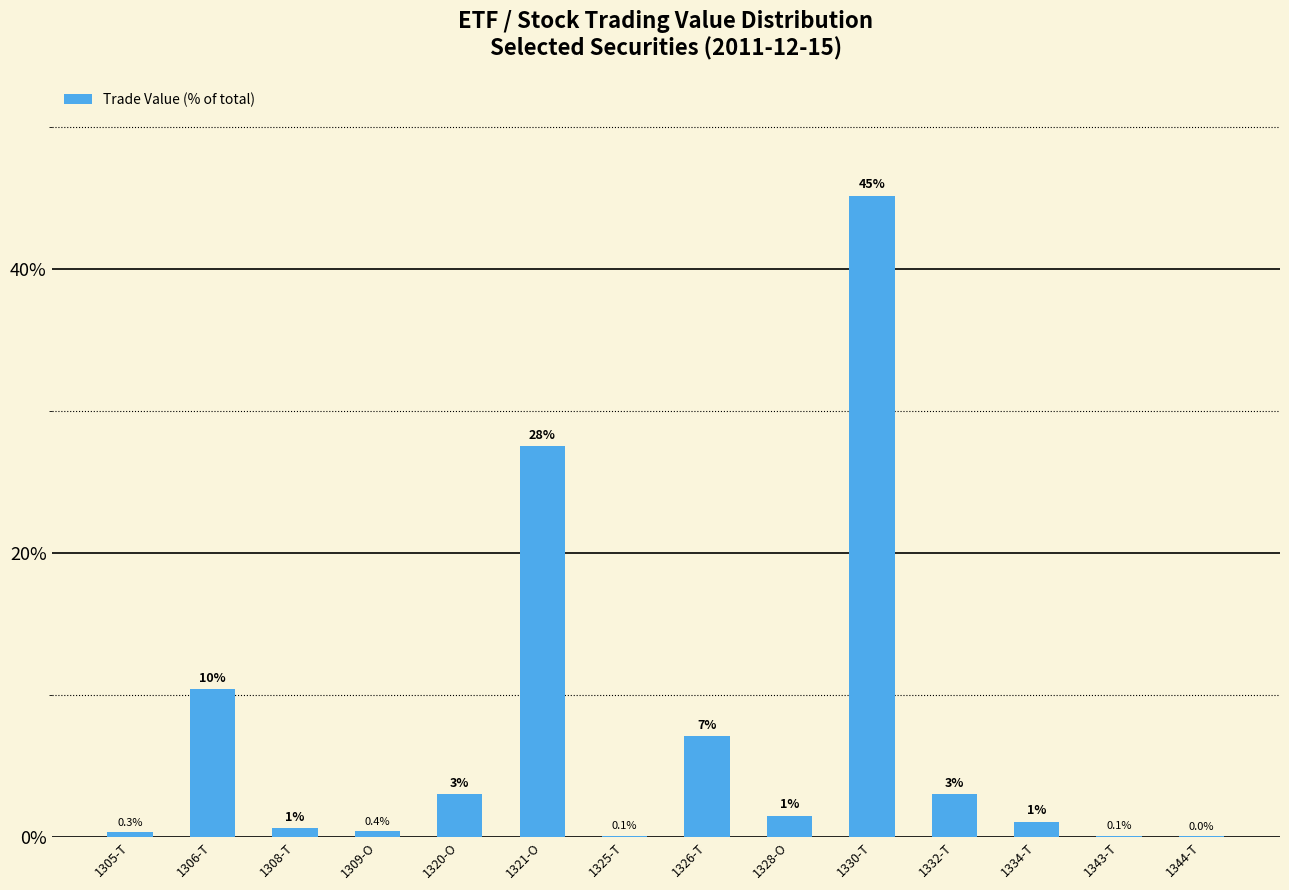

Between 1325-T and 1344-T, which is larger?

1325-T